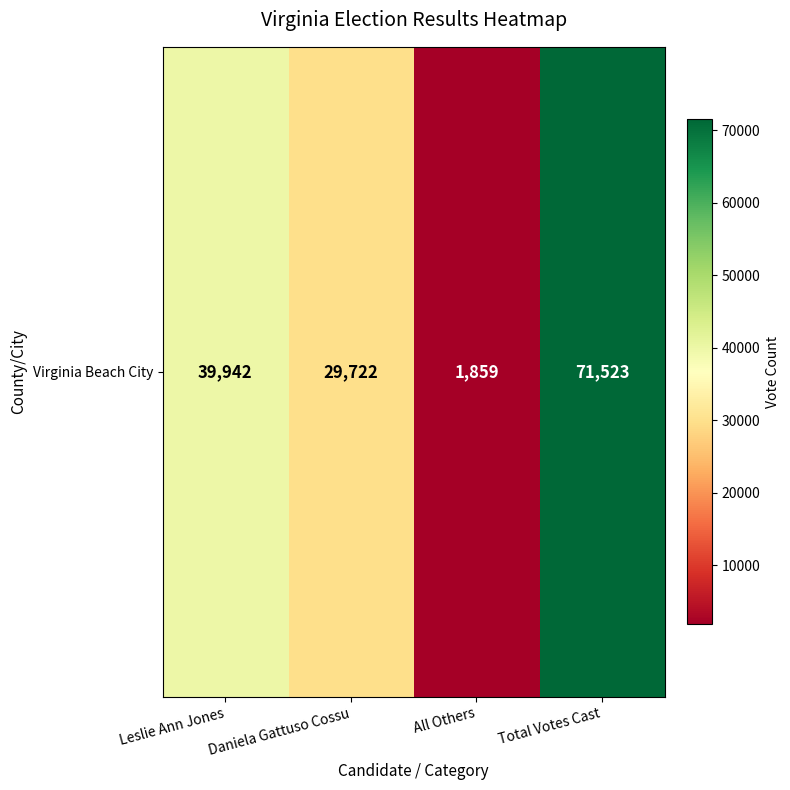

The chart shows a value of 1859 at All Others. True or false?

True